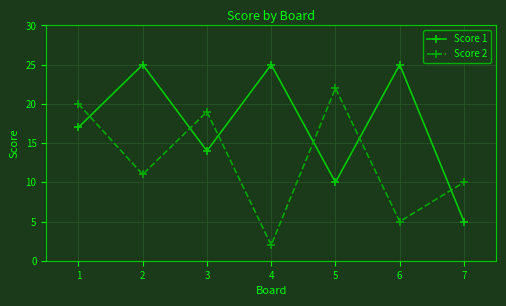

Is it true that Score 2 equals 14 at 6?

False